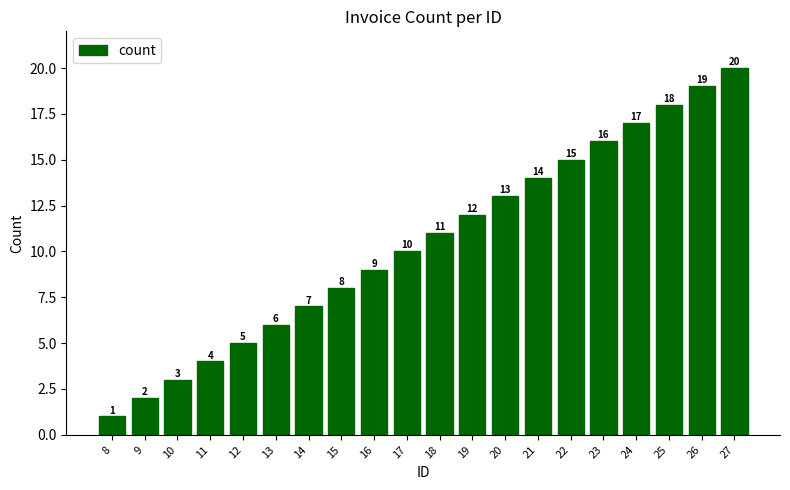

Reading left to right, what are all the values shown in this chart?

1	2	3	4	5	6	7	8	9	10	11	12	13	14	15	16	17	18	19	20